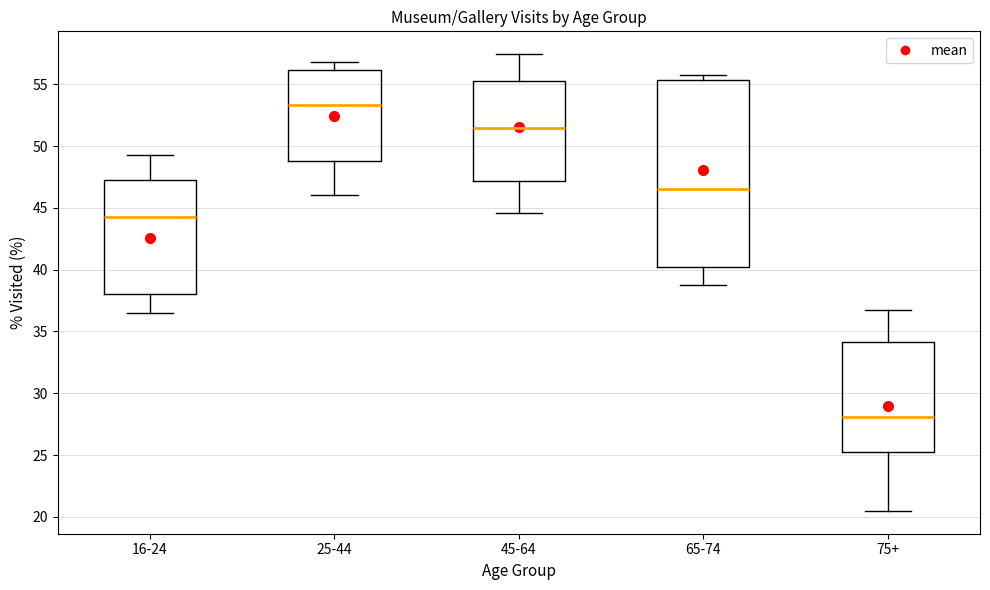

Where does the lower whisker of the box for 65-74 end on the y-axis? The values are not printed on the chart, so give them approximately, as read against the axis.

39.0